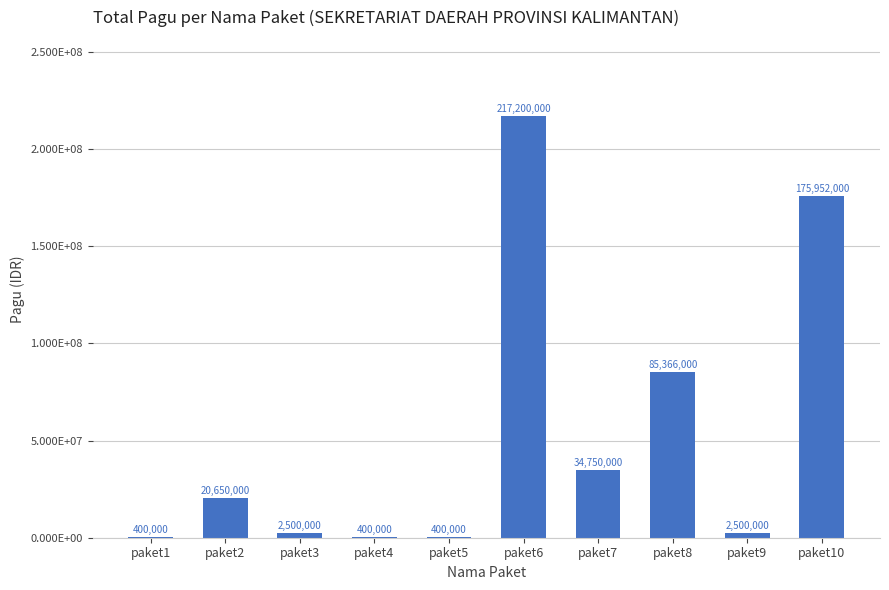

Rank the categories by value from highest to lowest.

paket6, paket10, paket8, paket7, paket2, paket3, paket9, paket1, paket4, paket5